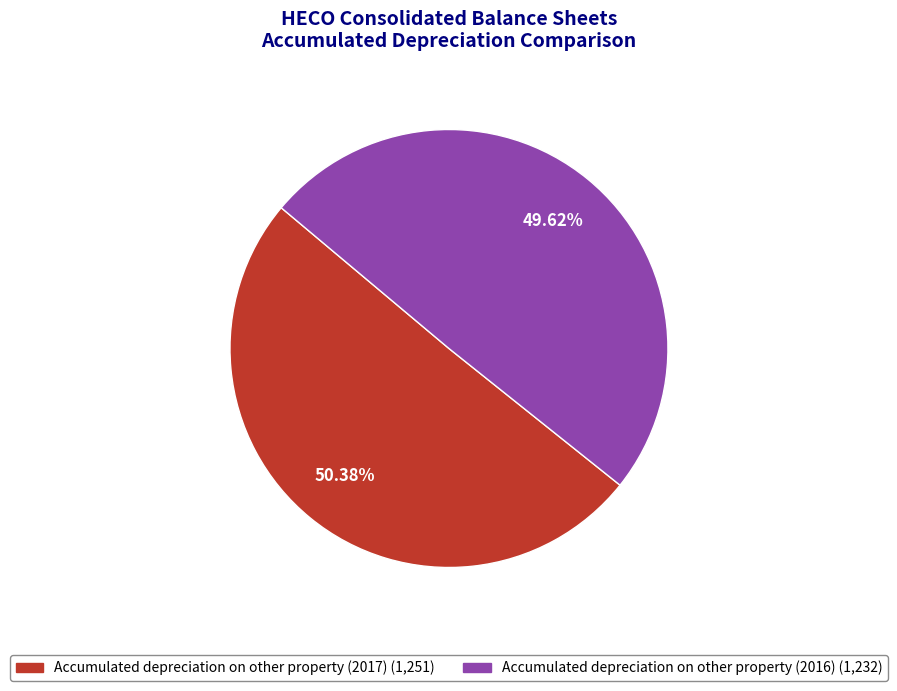

Which category has the biggest portion of the pie?

Accumulated depreciation on other property (2017)